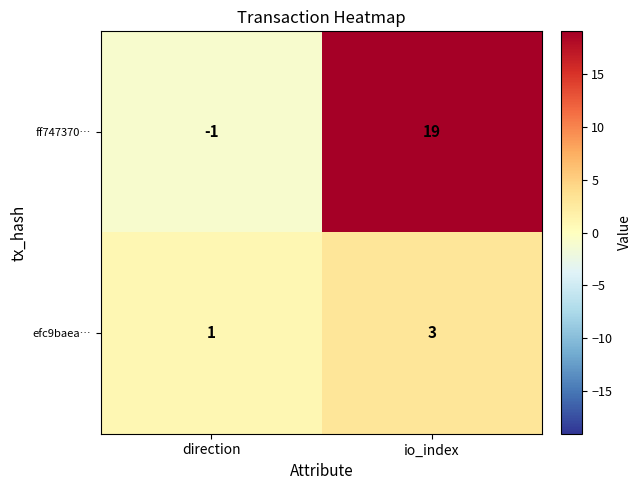

Which series has the widest spread of values?

ff747370…